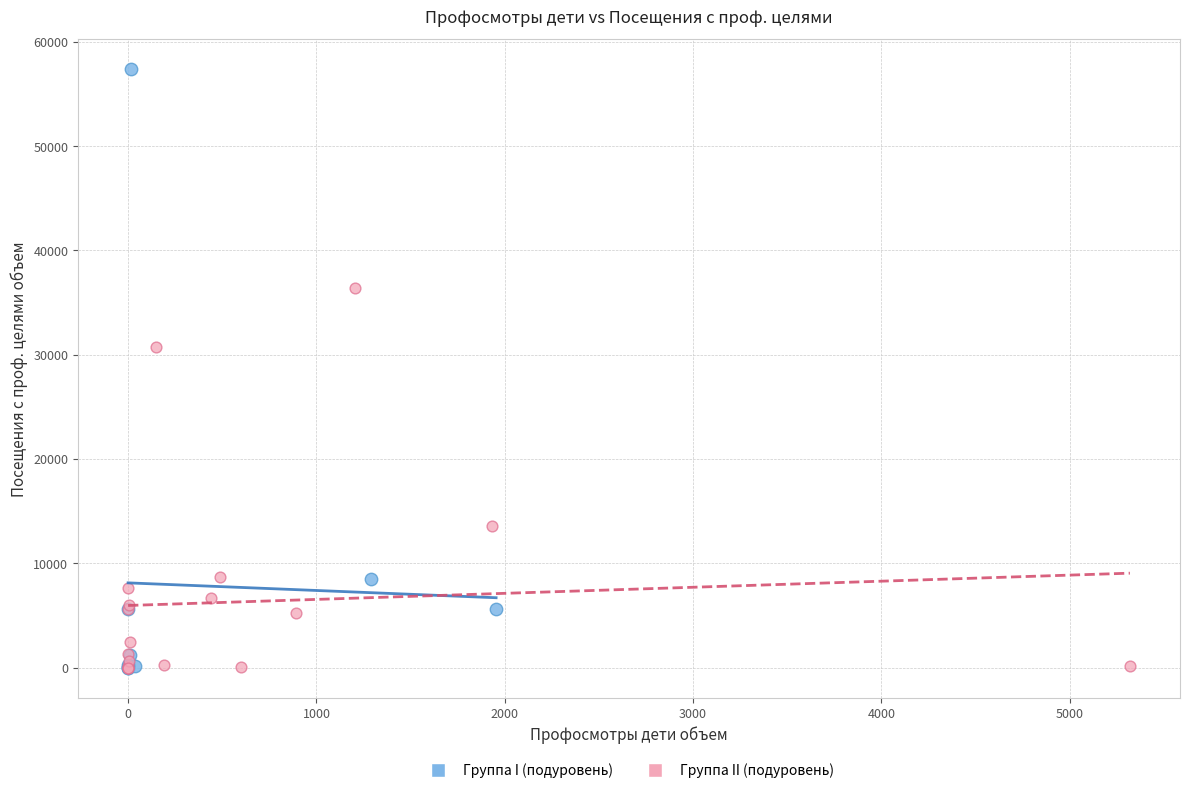

What are all the series names shown in the legend?

Группа I (подуровень), Группа II (подуровень)